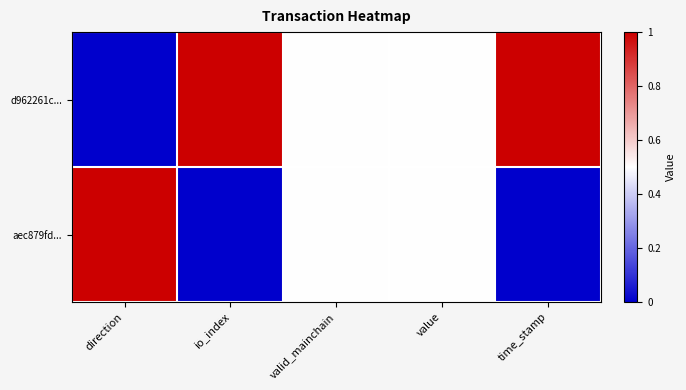

How many categories are shown in the chart?

5